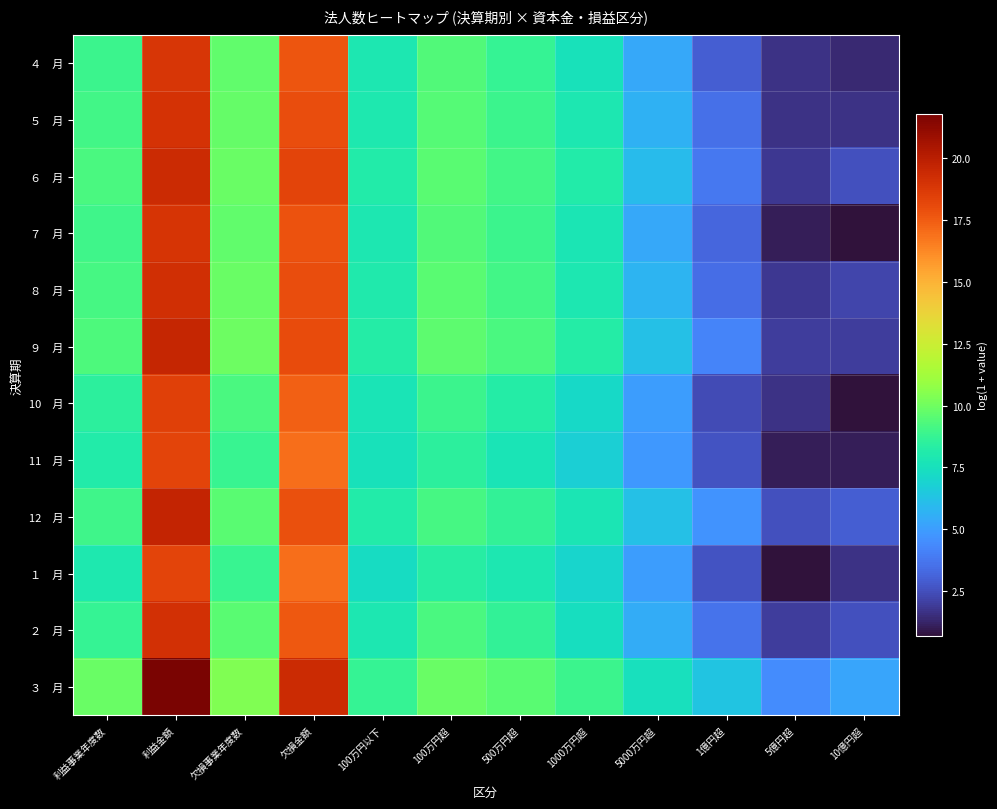

At how many categories does at least one series exceed 7?

9